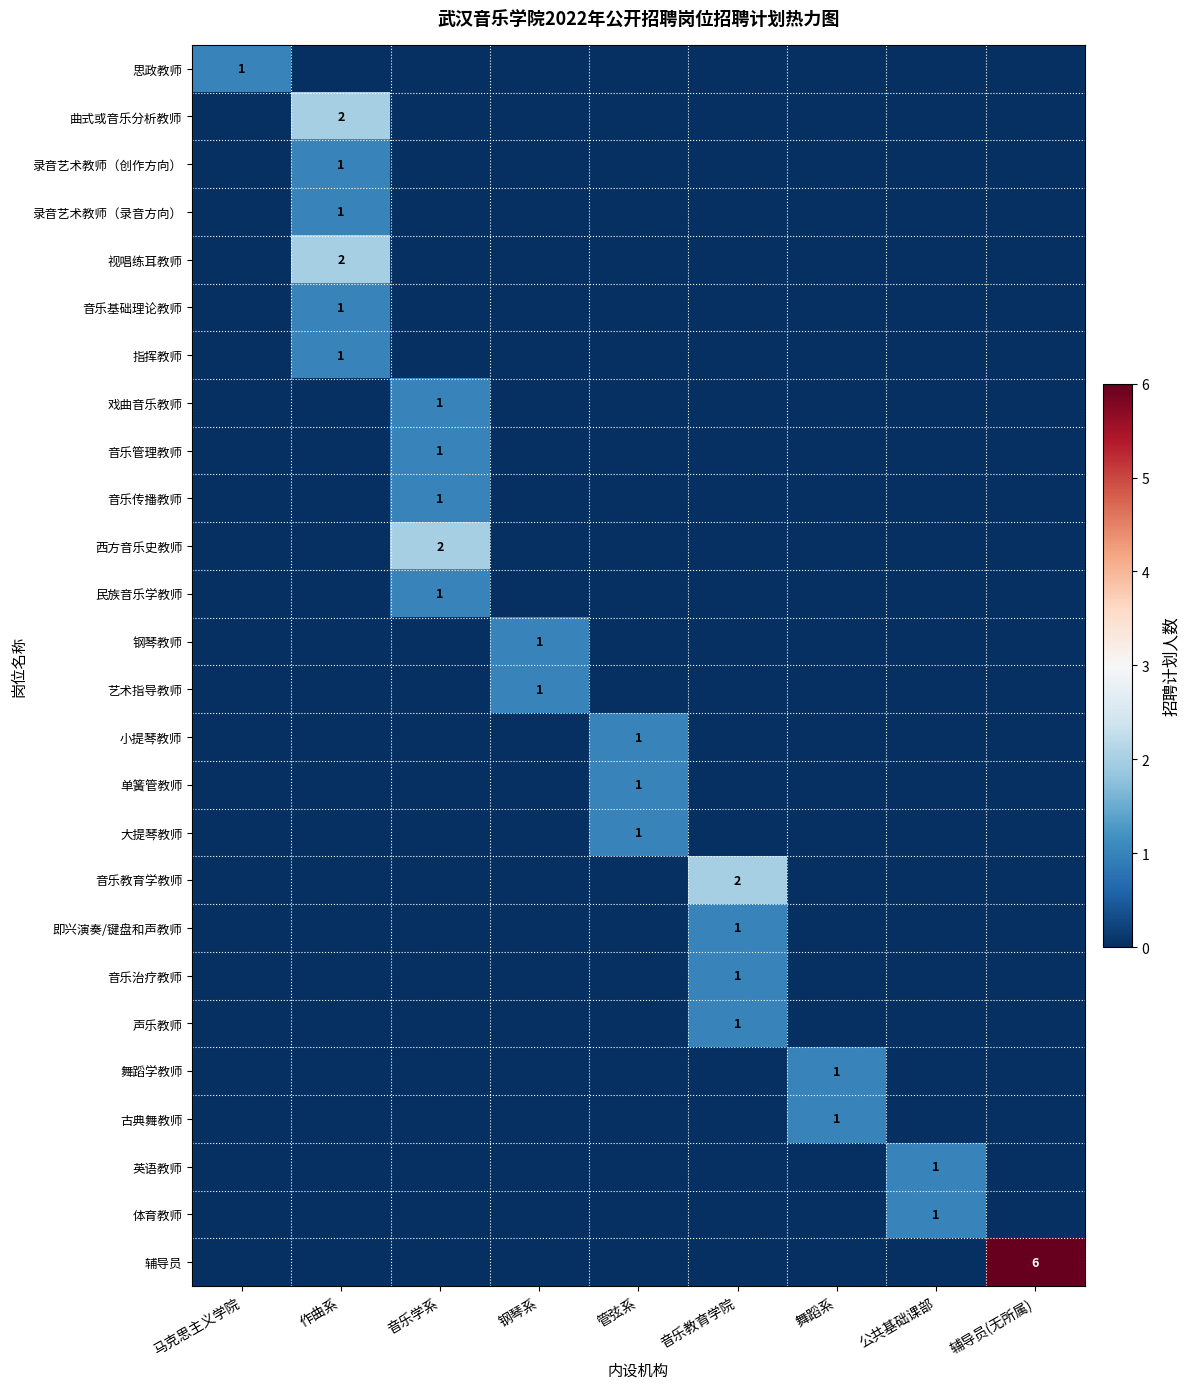

At which label is 曲式或音乐分析教师 closest to 1?

马克思主义学院